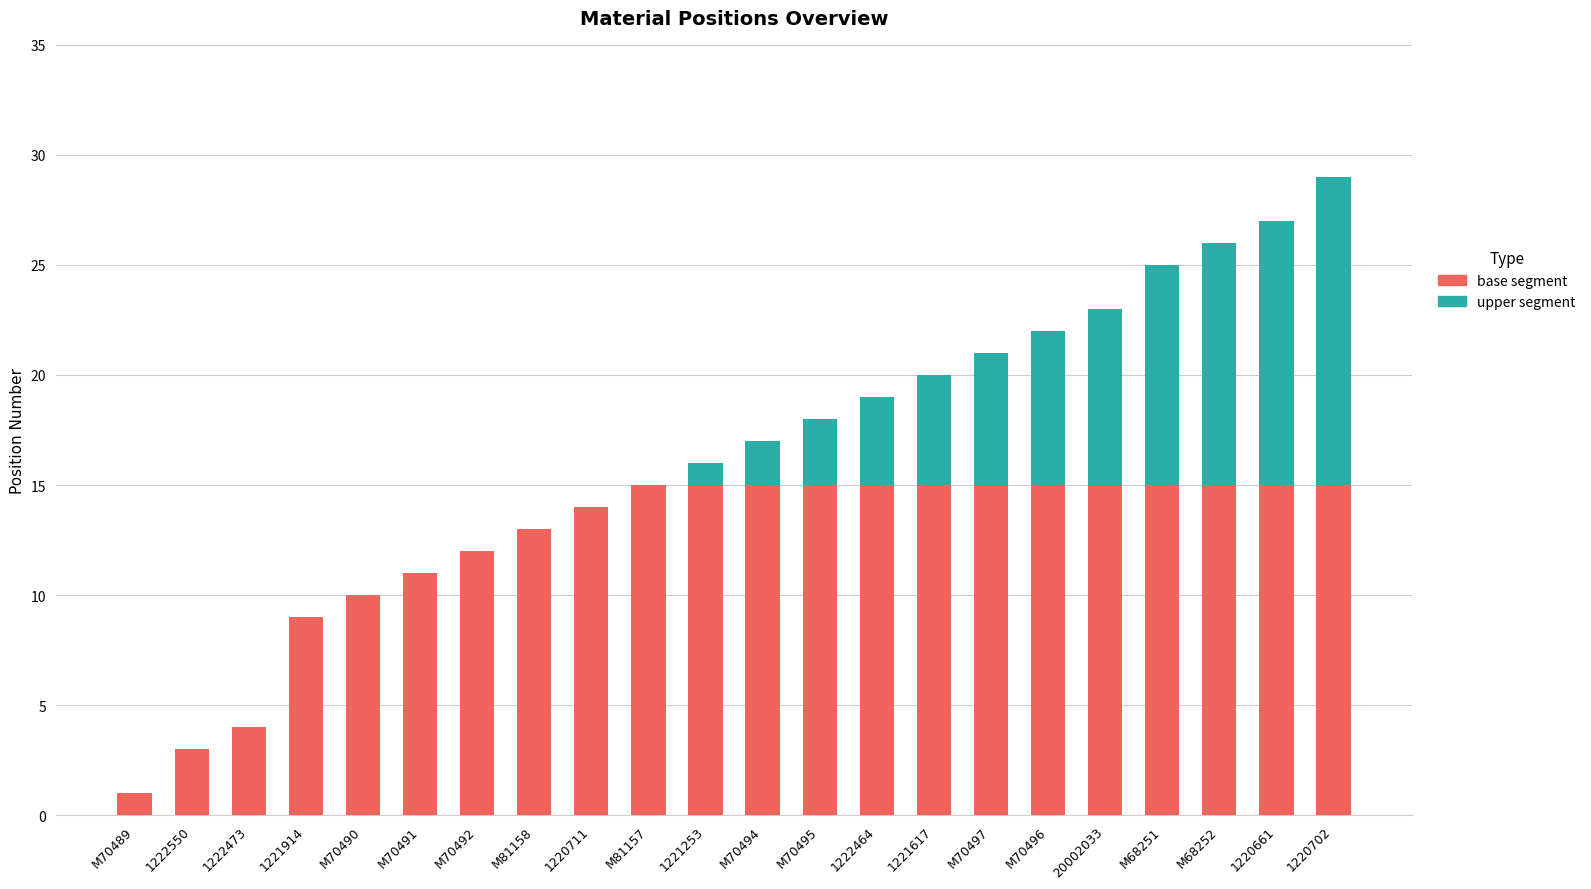

Count the number of categories in the chart.

22